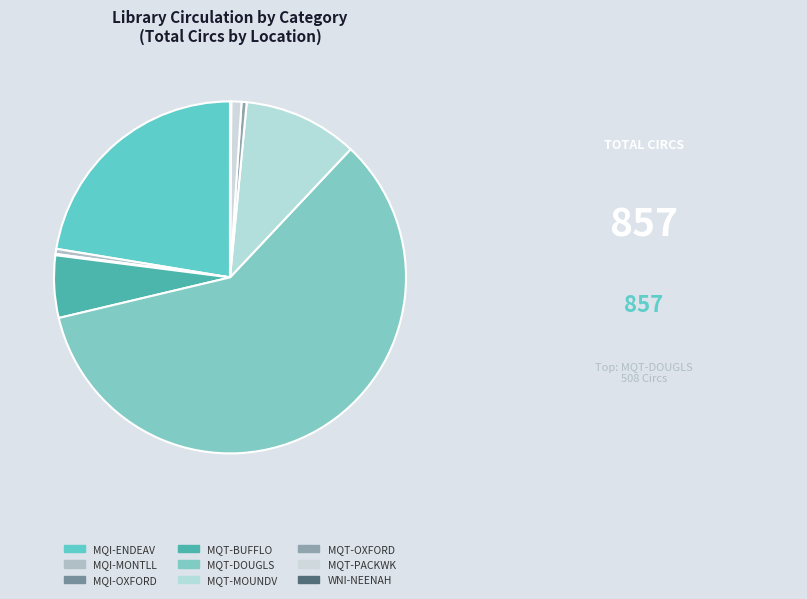

What is the majority slice?

MQT-DOUGLS